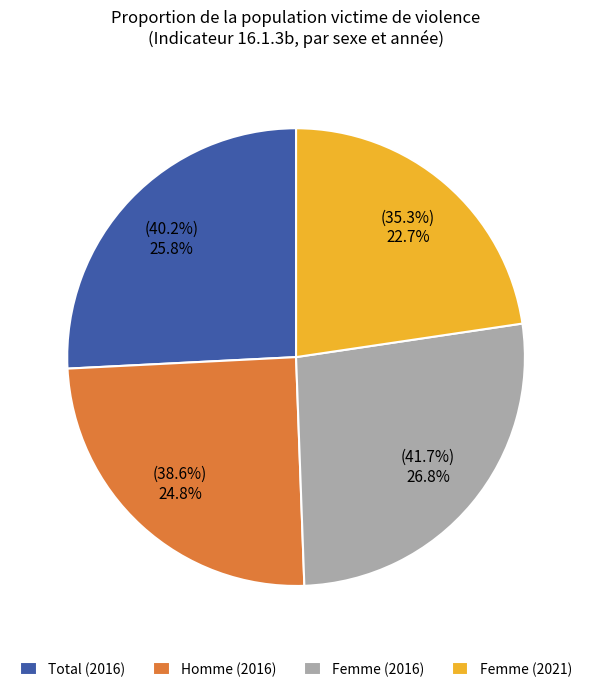

What portion of the pie excludes Total (2016)?

74.2%